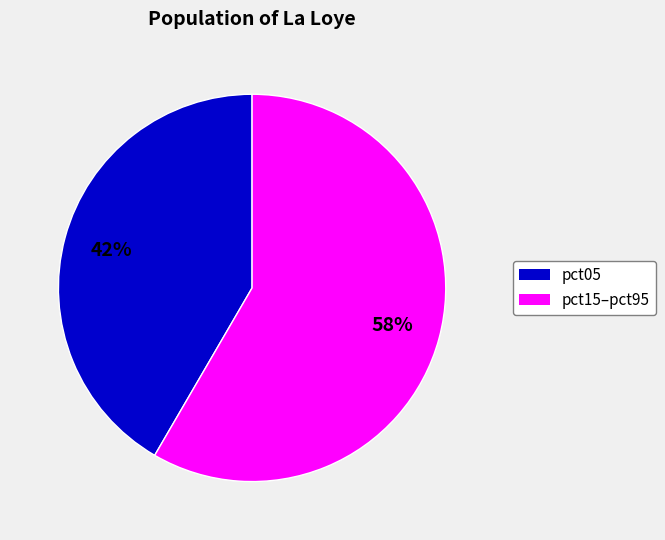

To the nearest percent, what is the average slice percentage?

50%